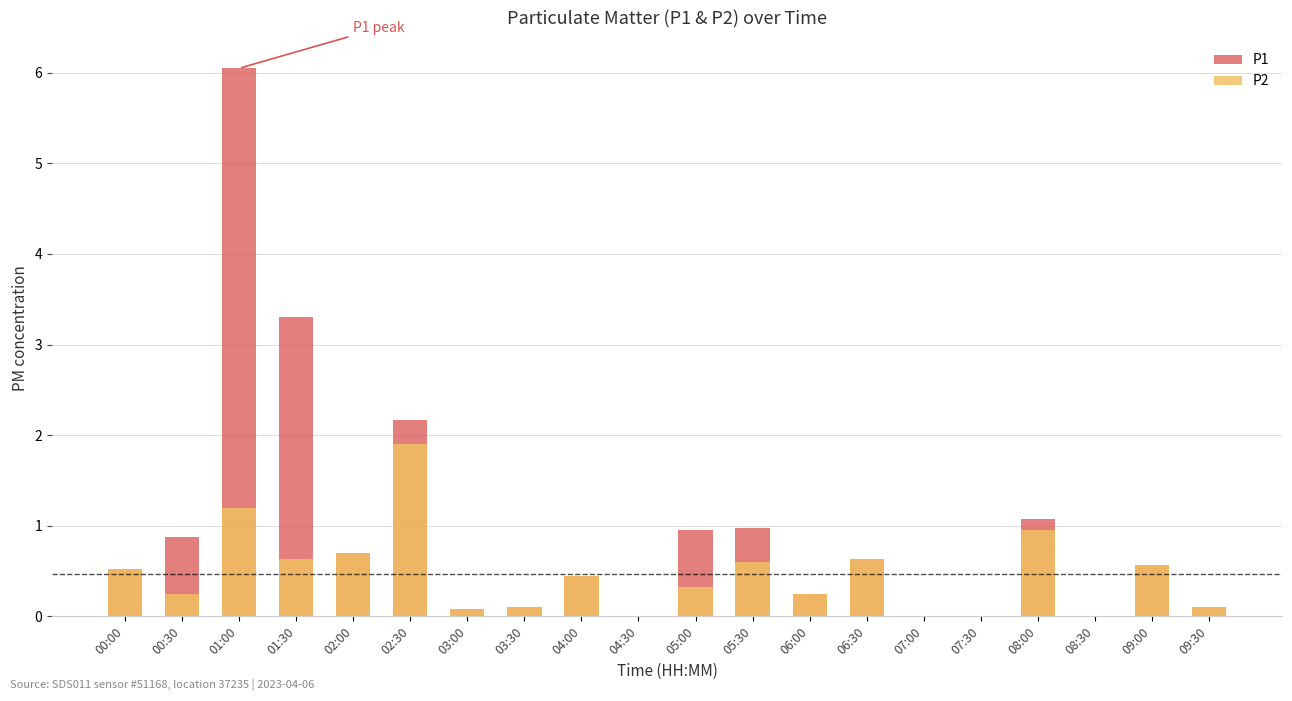

Reading left to right, what are all the values shown in this chart?

P1: 00:00=0.5	00:30=0.9	01:00=6.0	01:30=3.3	02:00=0.7	02:30=2.2	03:00=0.1	03:30=0.1	04:00=0.5	04:30=0.0	05:00=0.9	05:30=1.0	06:00=0.2	06:30=0.6	07:00=0.0	07:30=0.0	08:00=1.1	08:30=0.0	09:00=0.6	09:30=0.1
P2: 00:00=0.5	00:30=0.2	01:00=1.2	01:30=0.6	02:00=0.7	02:30=1.9	03:00=0.1	03:30=0.1	04:00=0.5	04:30=0.0	05:00=0.3	05:30=0.6	06:00=0.2	06:30=0.6	07:00=0.0	07:30=0.0	08:00=0.9	08:30=0.0	09:00=0.6	09:30=0.1